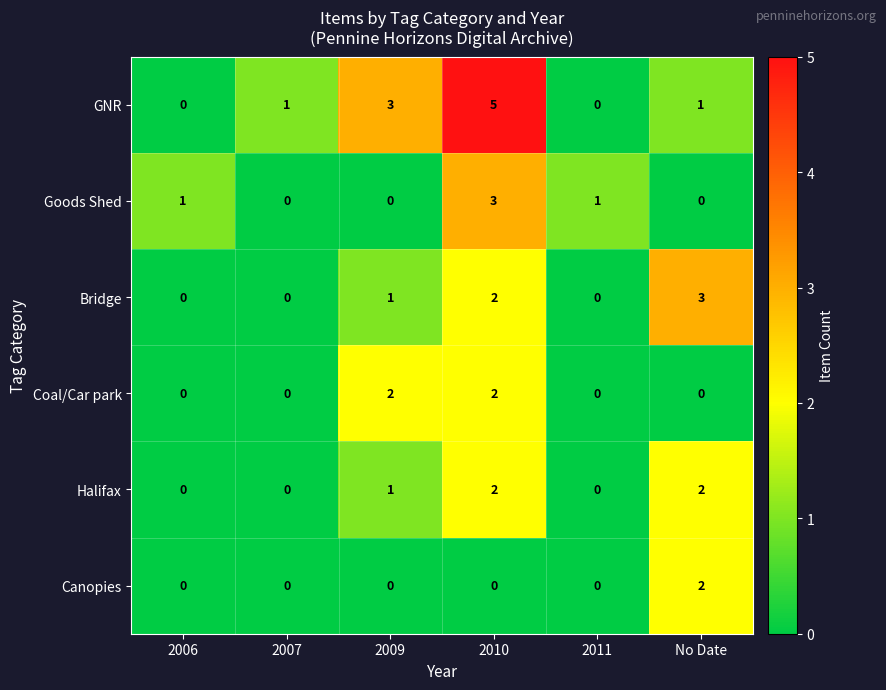

At which category is the sum across all series the highest?

2010